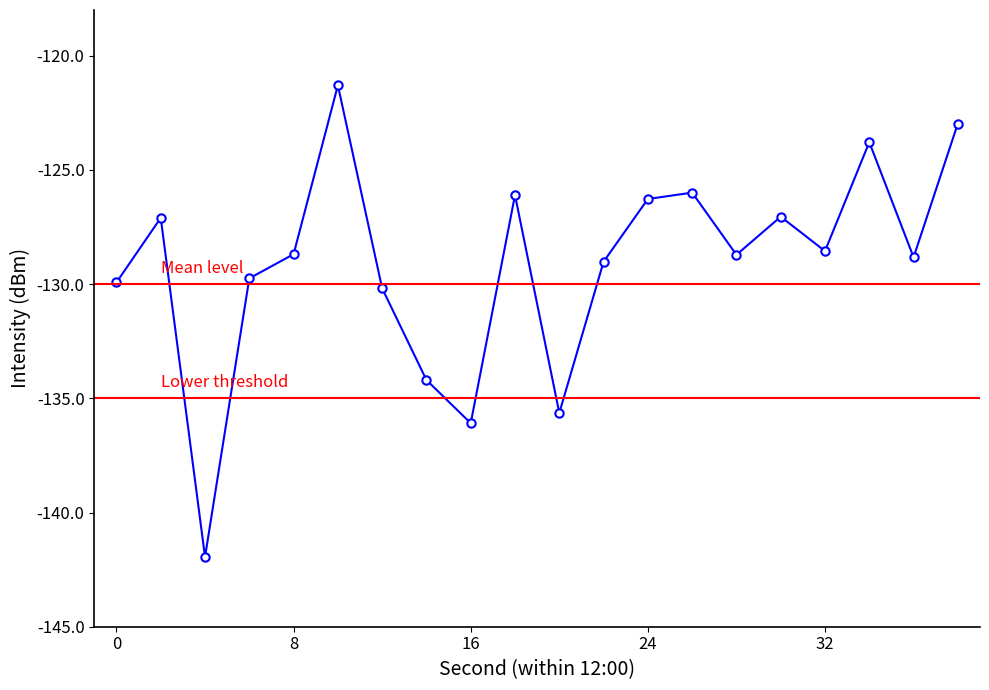

What is the minimum value shown in the chart?

-141.9